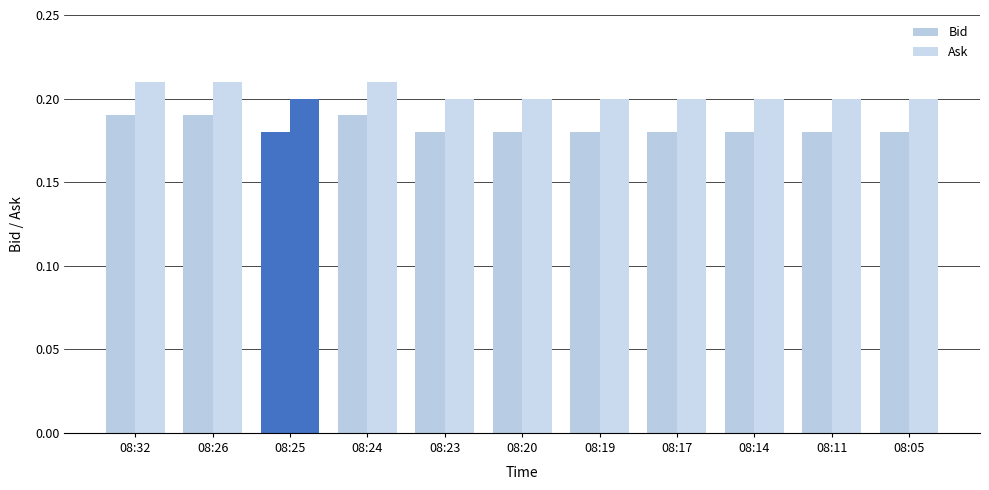

How many data points does each series have?

11